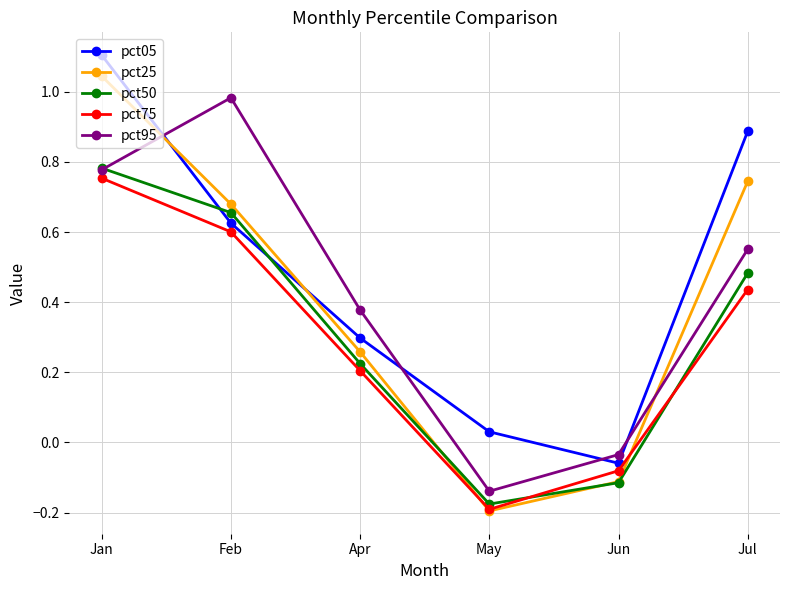

True or false: pct75 has a value of 0.3 at Apr.

False